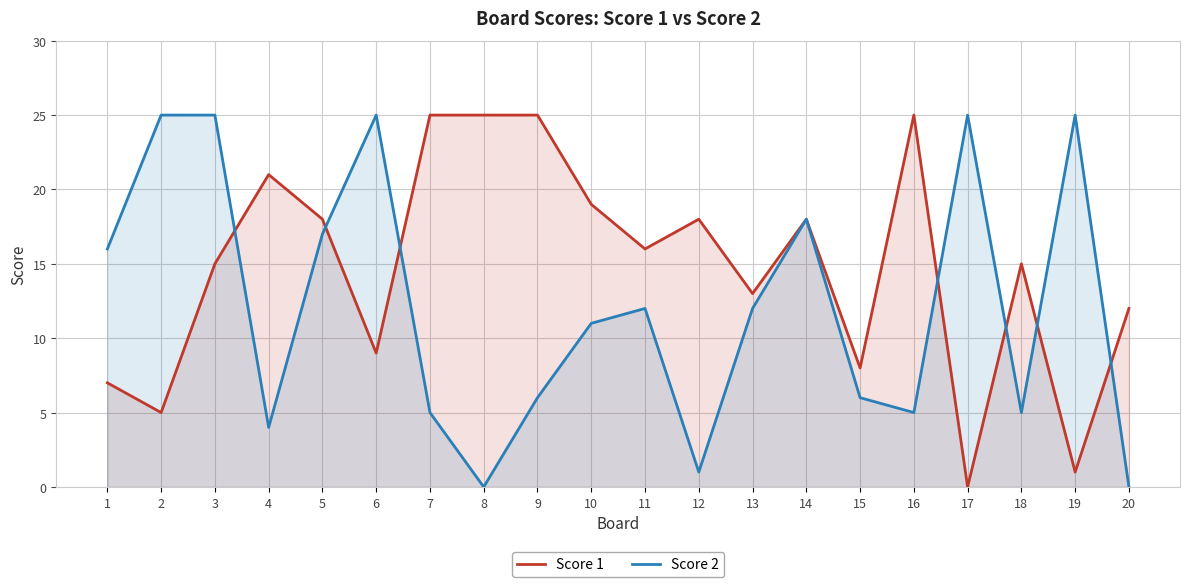

Where does the Score 1 series first go above 16?

4